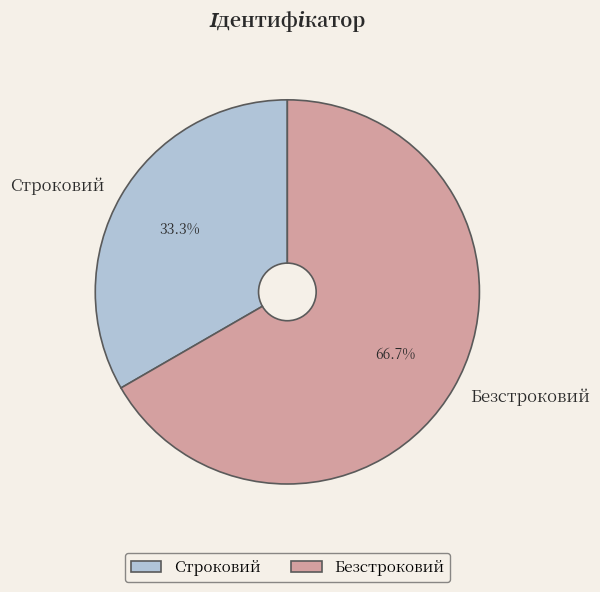

How much of the chart is everything except Безстроковий?

33.3%